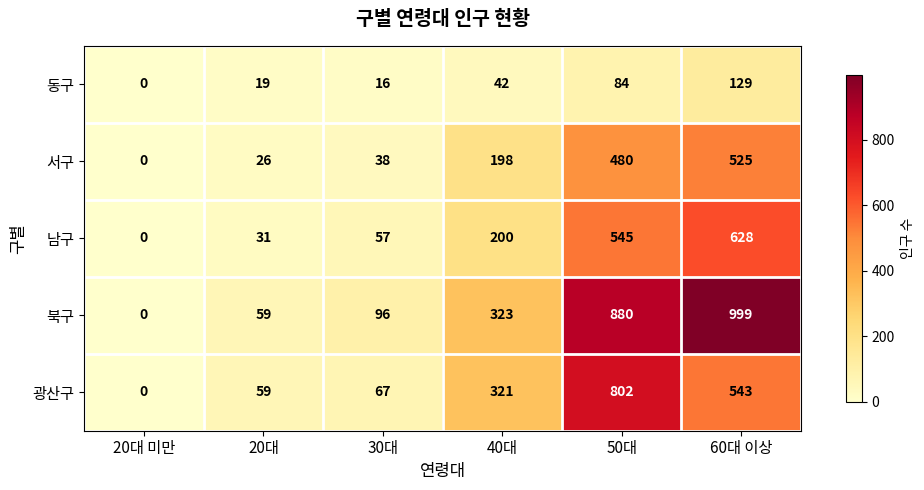

How many positive values does the 남구 series have?

5